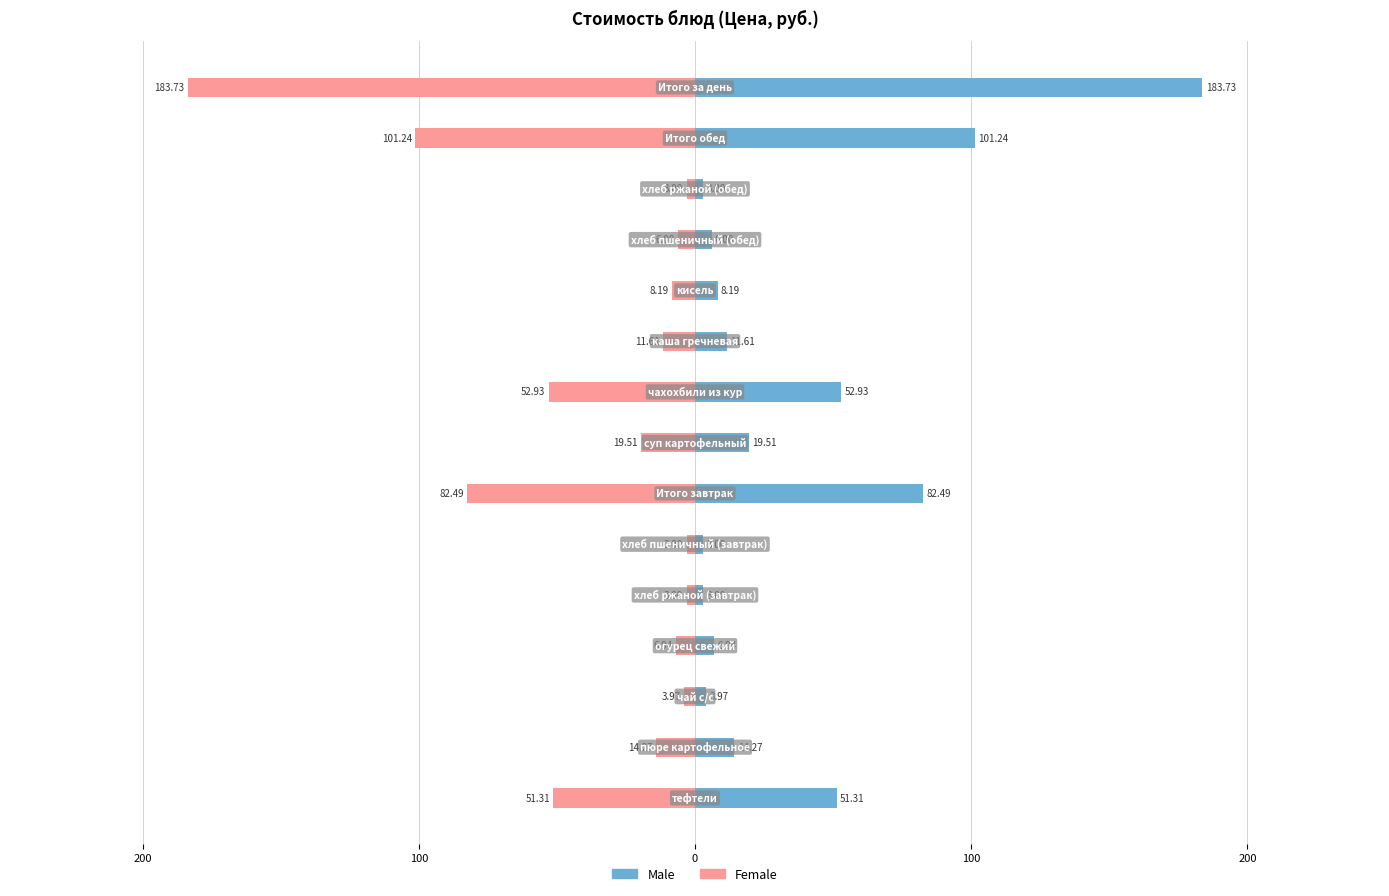

The Male series shows 183.7 at 14. True or false?

True